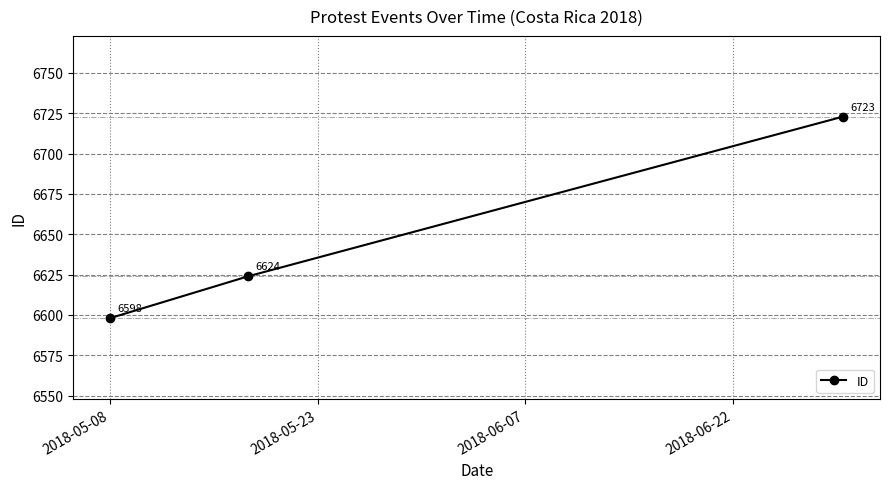

How many values are between 6598 and 6723?

3